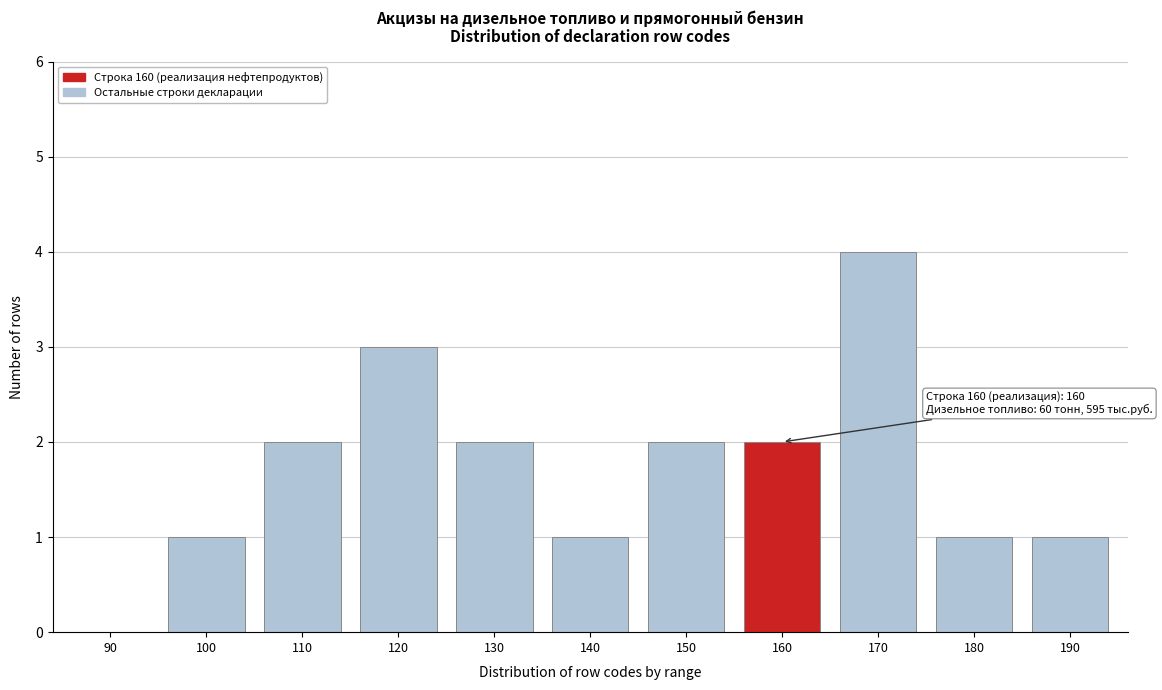

Is it true that the value at 130 is 1?

False